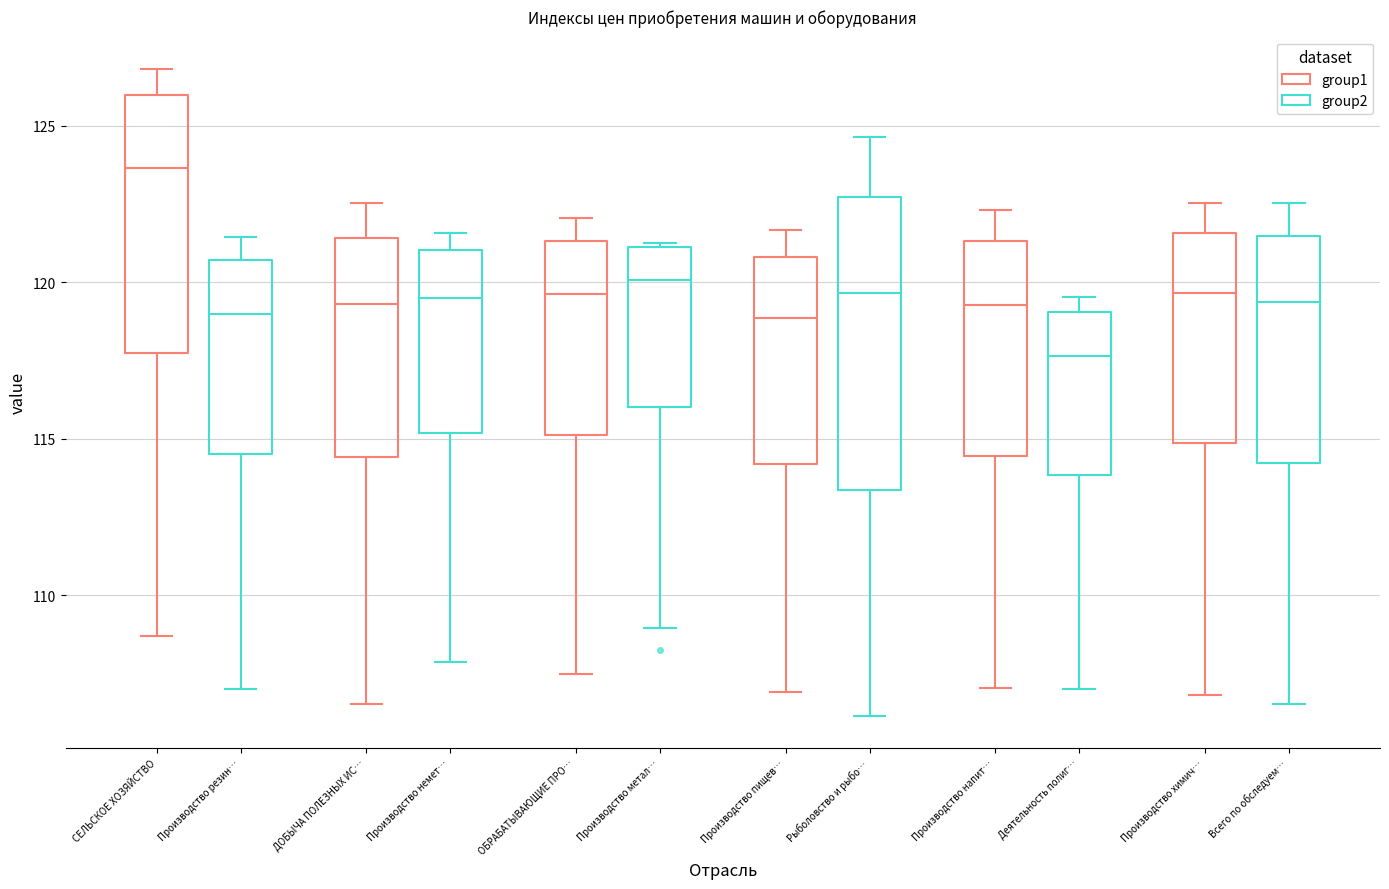

Which box's median line is the highest?

СЕЛЬСКОЕ ХОЗЯЙСТВО (group1)